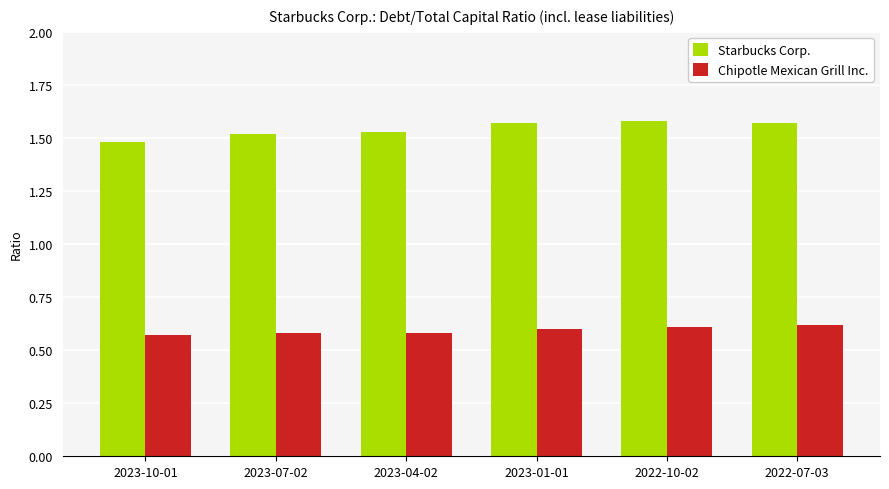

At which label does Starbucks Corp. reach its minimum?

2023-10-01